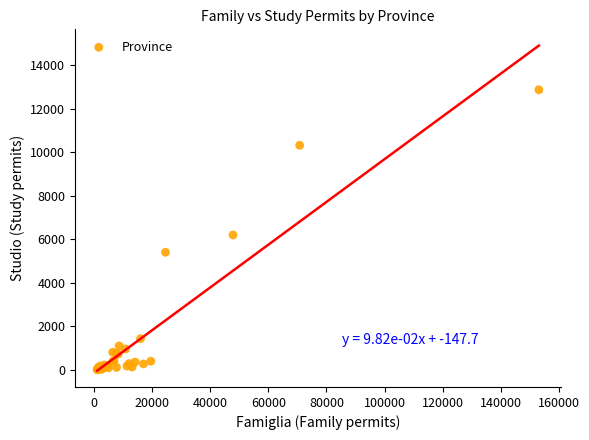

What Y value in the scatter plot is closest to 6434?

6196